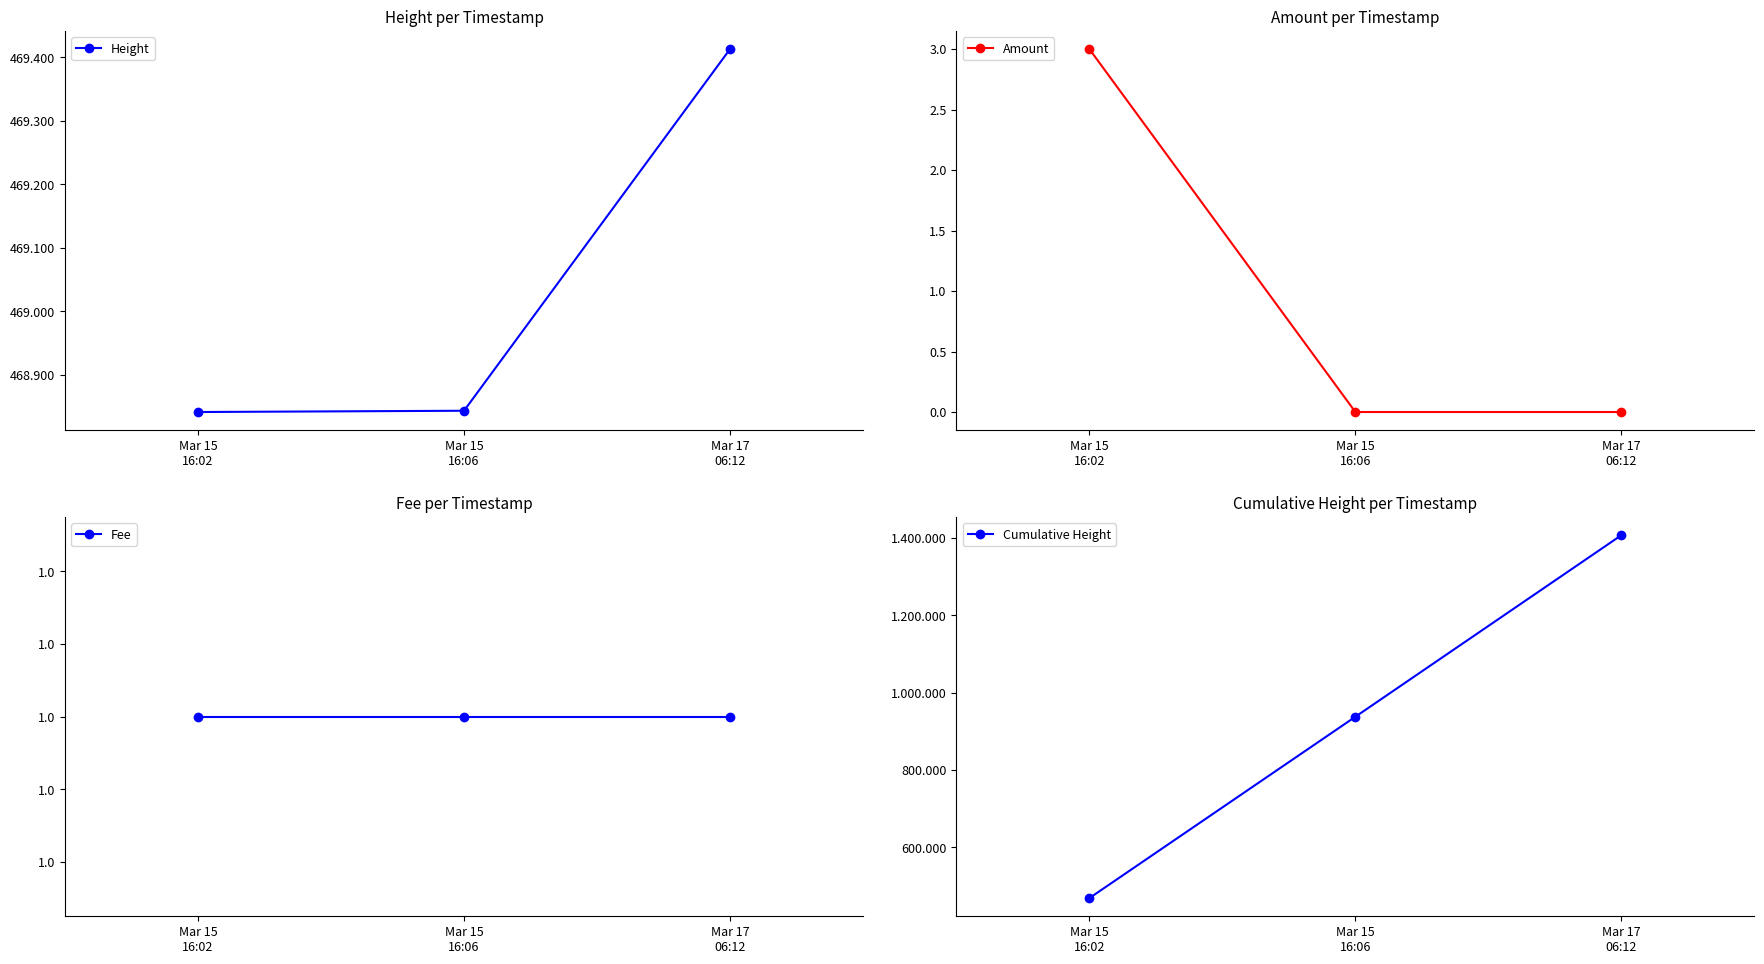

Which has a higher value, Mar 15
16:06 or Mar 15
16:02?

Mar 15
16:06